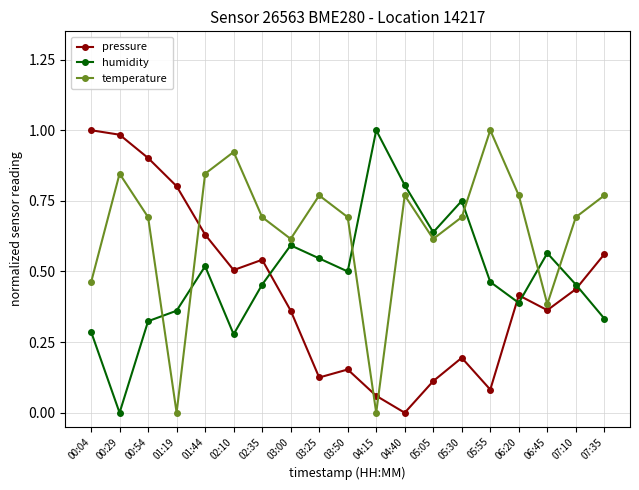

Where do humidity and temperature first cross each other?

00:54 and 01:19